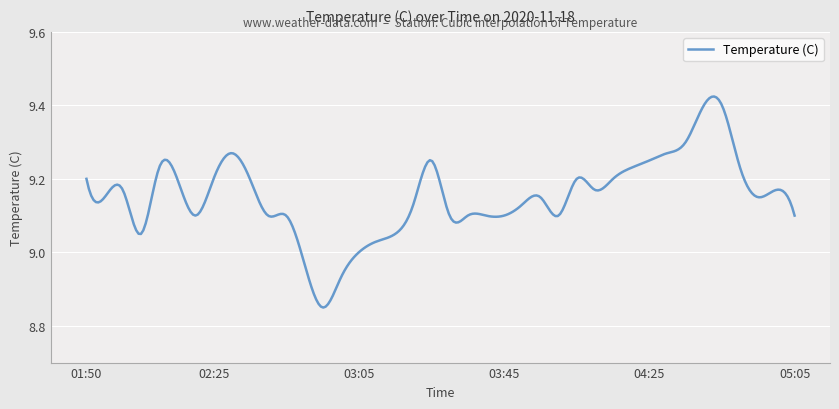

What is the difference between the maximum and minimum values?

0.6